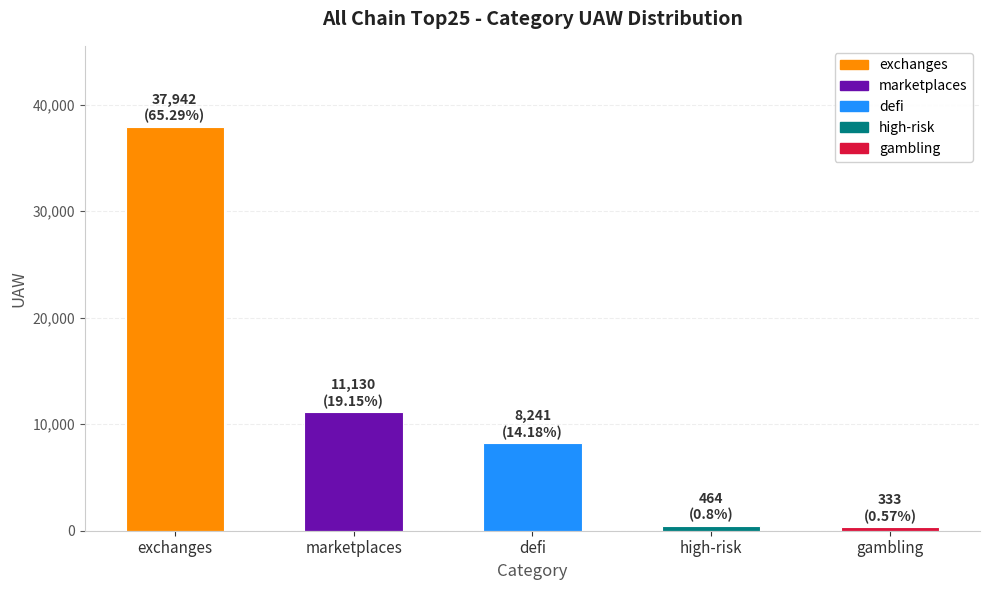

Read the value at marketplaces.

11130